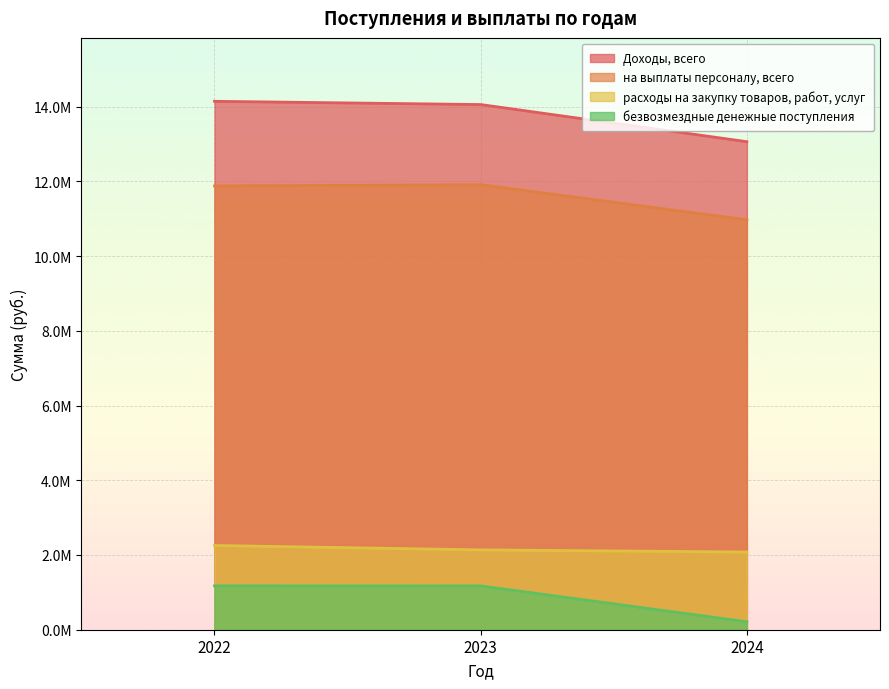

How many distinct data groups are displayed?

4